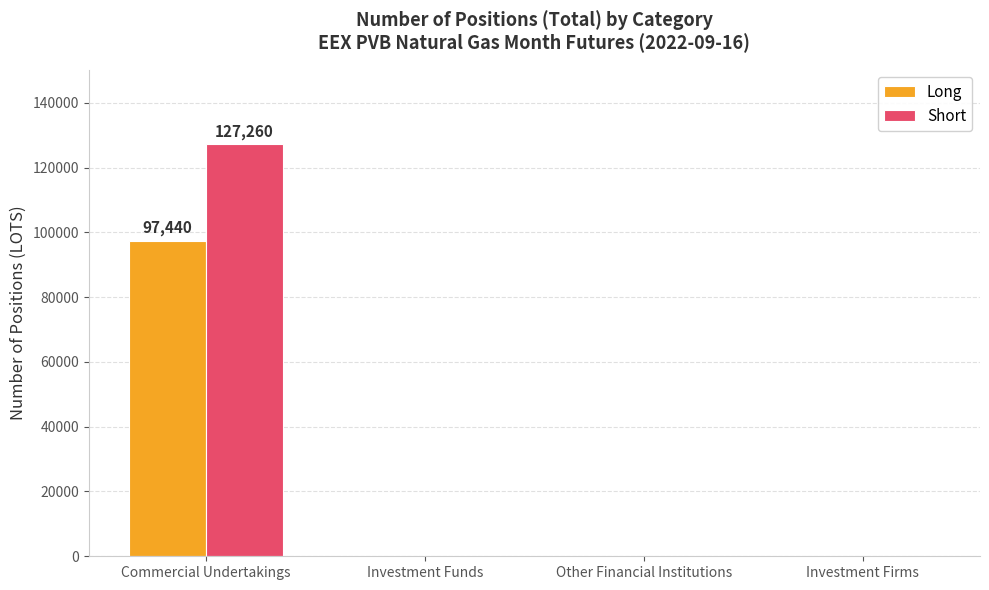

Is it true that Short equals 183663 at Commercial Undertakings?

False